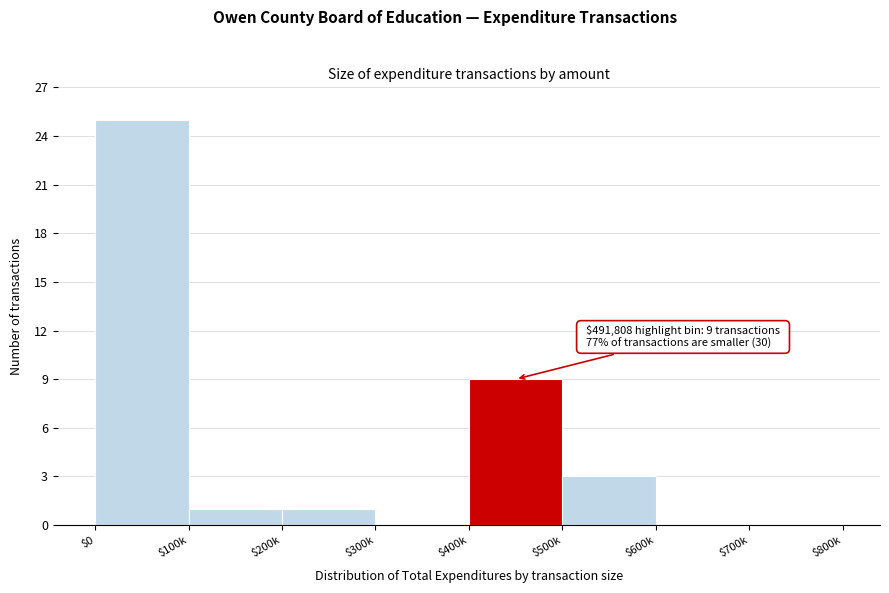

Where is the data nearest to the value 12?

$400k